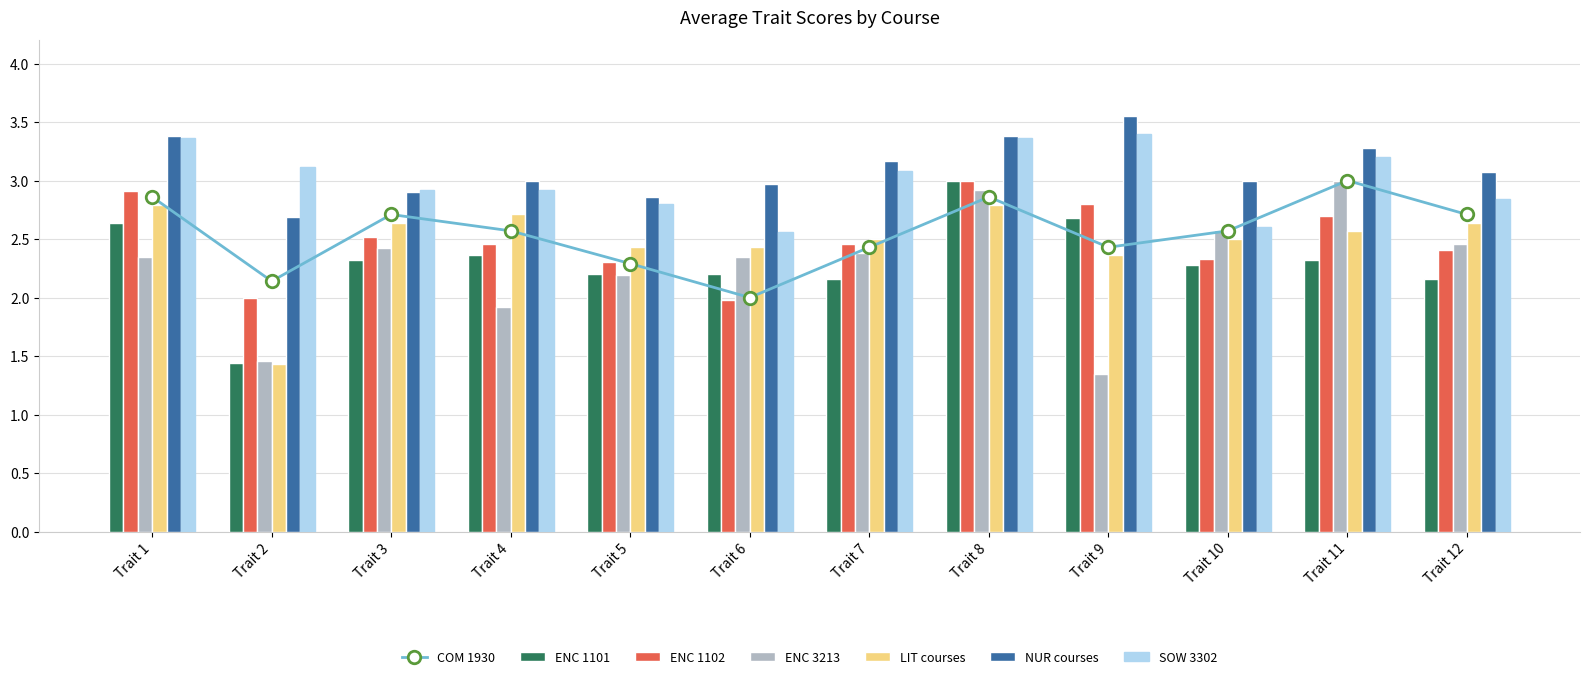

What is the difference between the highest and lowest values at Trait 2?

1.7